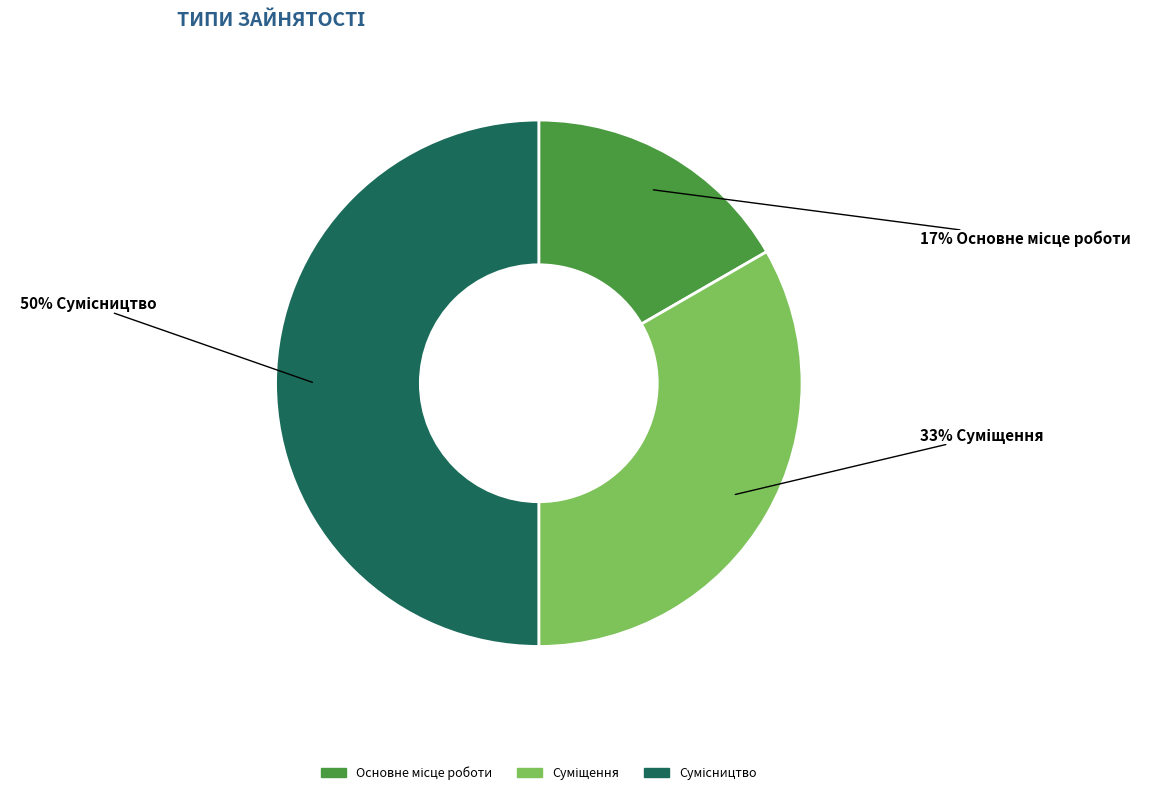

To the nearest percent, what is the average slice percentage?

33%